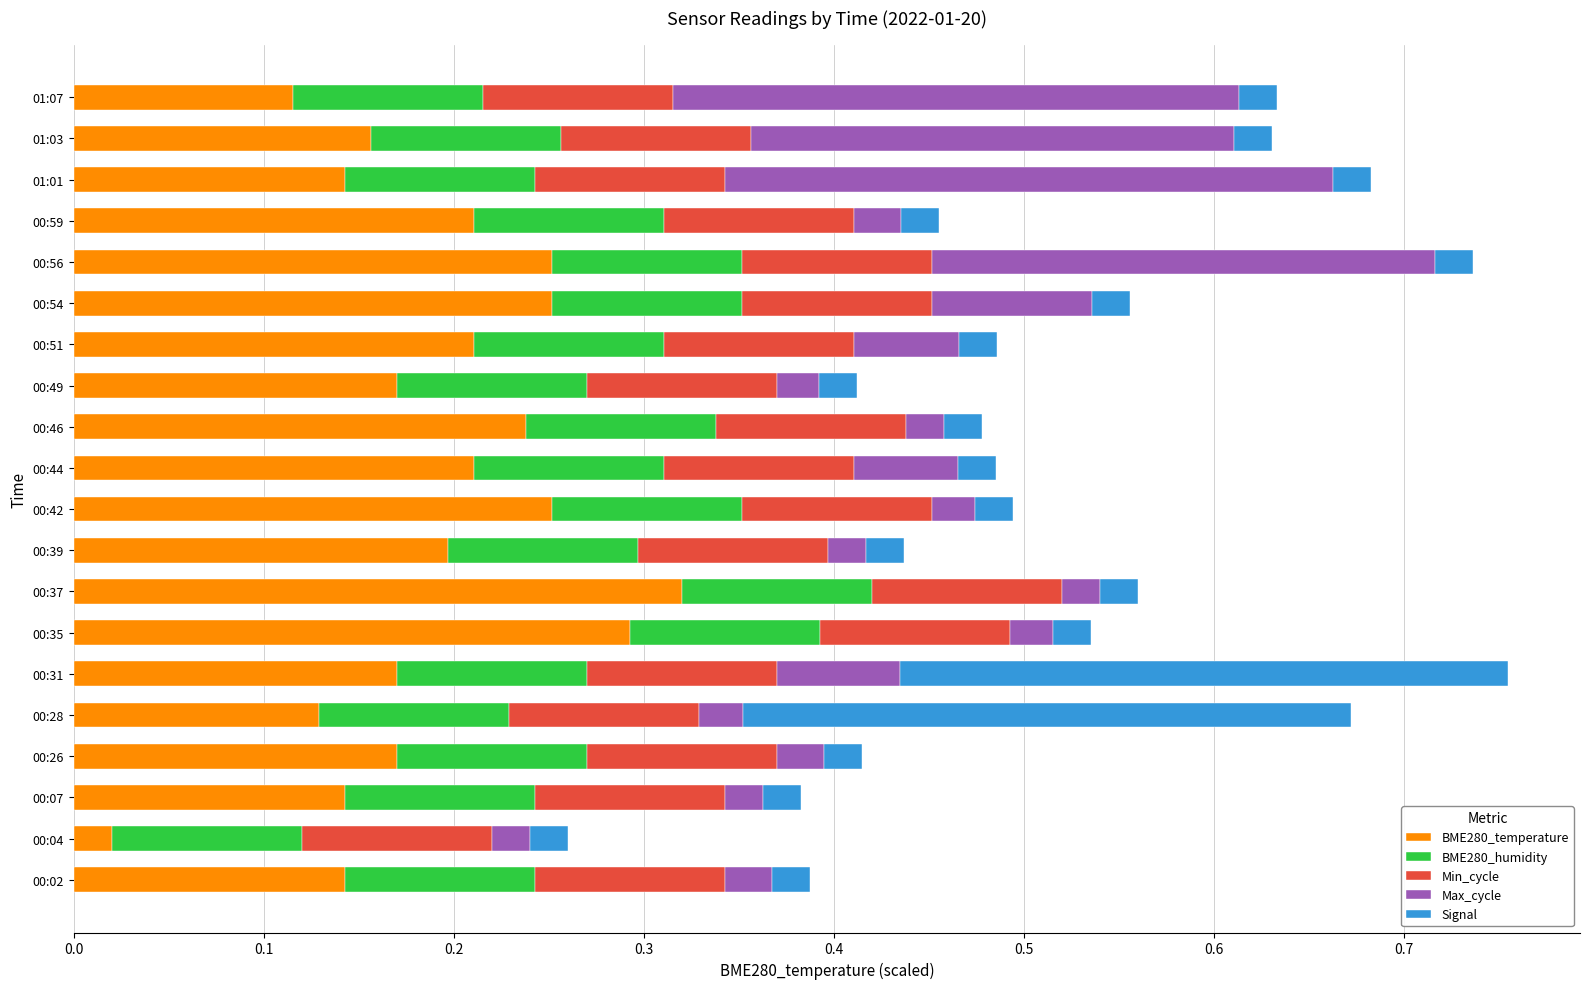

How many distinct data groups are displayed?

5